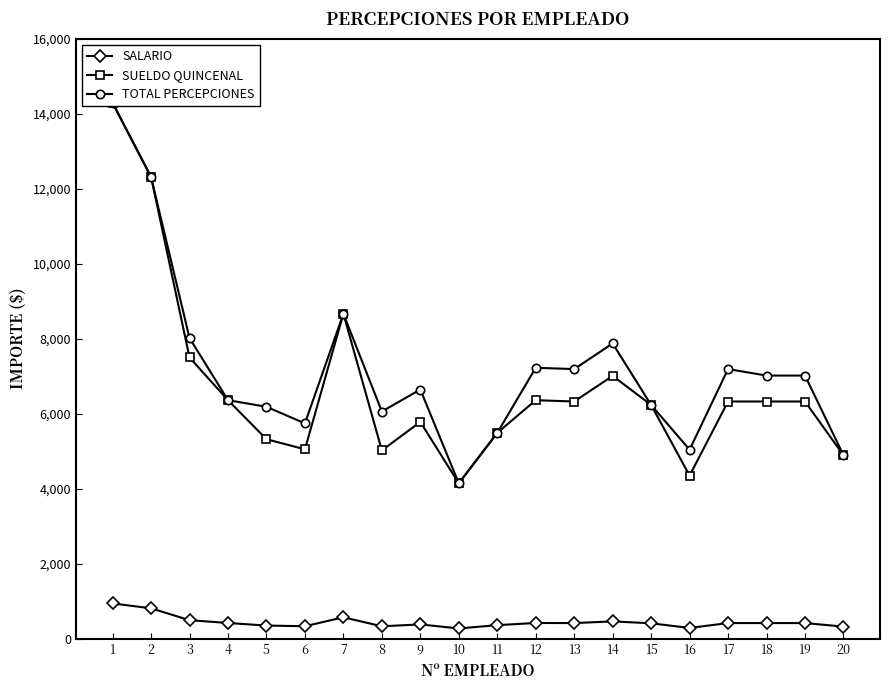

True or false: TOTAL PERCEPCIONES and SALARIO cross at least once.

False